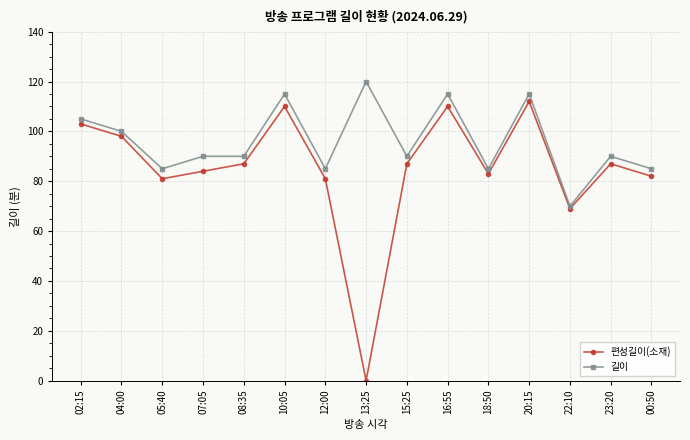

At which category does 편성길이(소재) reach its first local peak?

10:05